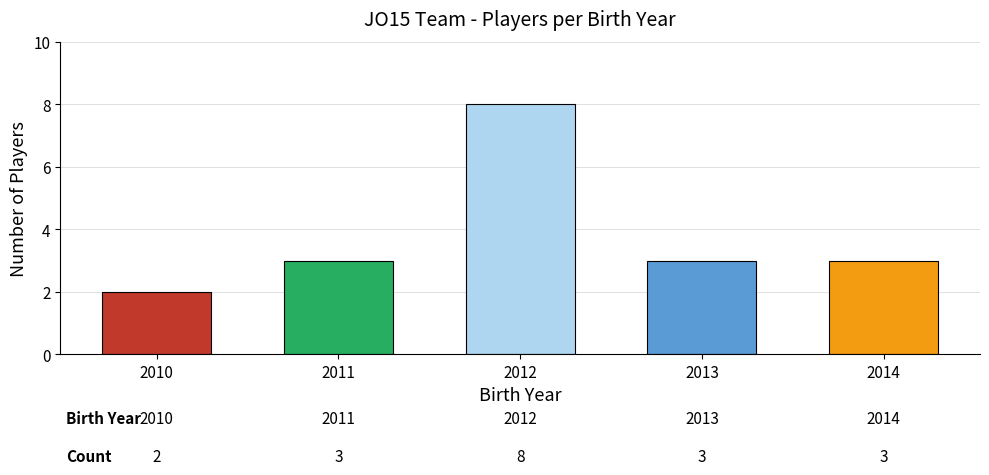

Does the chart contain any negative values?

No